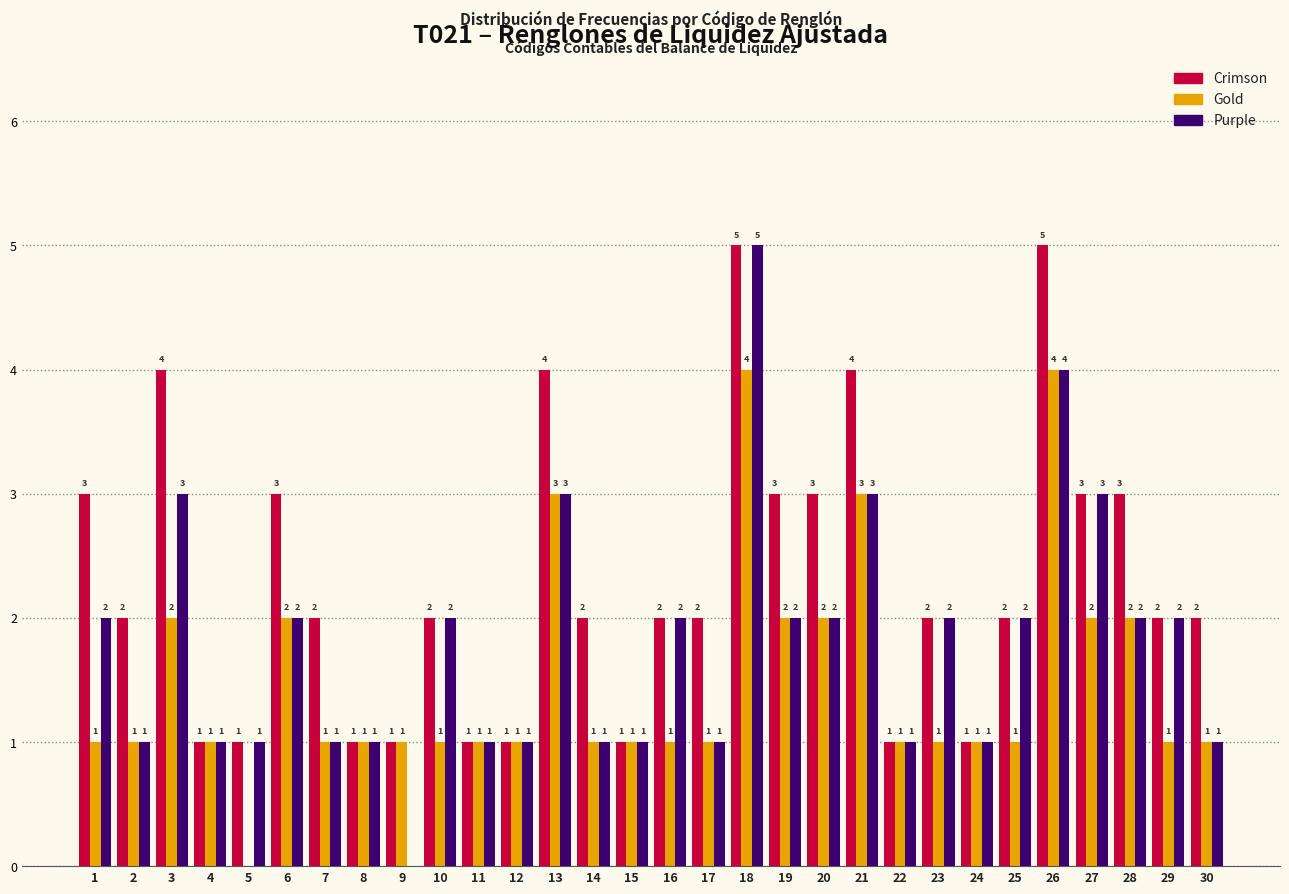

Reading left to right, transcribe all the data shown in this chart.

Crimson: 1=3	2=2	3=4	4=1	5=1	6=3	7=2	8=1	9=1	10=2	11=1	12=1	13=4	14=2	15=1	16=2	17=2	18=5	19=3	20=3	21=4	22=1	23=2	24=1	25=2	26=5	27=3	28=3	29=2	30=2
Gold: 1=1	2=1	3=2	4=1	5=0	6=2	7=1	8=1	9=1	10=1	11=1	12=1	13=3	14=1	15=1	16=1	17=1	18=4	19=2	20=2	21=3	22=1	23=1	24=1	25=1	26=4	27=2	28=2	29=1	30=1
Purple: 1=2	2=1	3=3	4=1	5=1	6=2	7=1	8=1	9=0	10=2	11=1	12=1	13=3	14=1	15=1	16=2	17=1	18=5	19=2	20=2	21=3	22=1	23=2	24=1	25=2	26=4	27=3	28=2	29=2	30=1